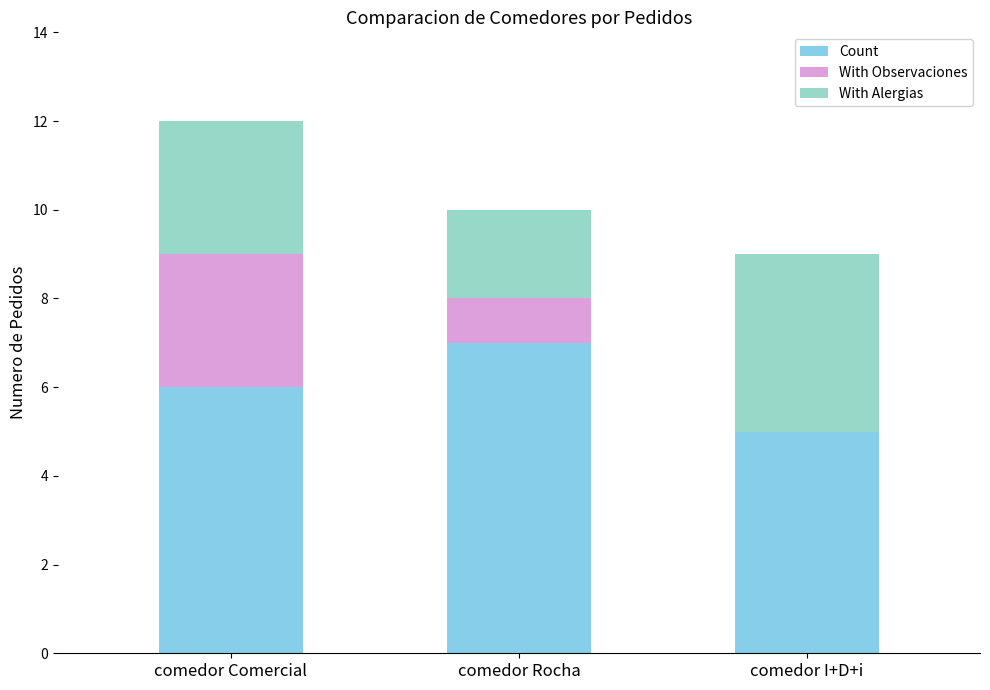

How many categories are shown in the chart?

3